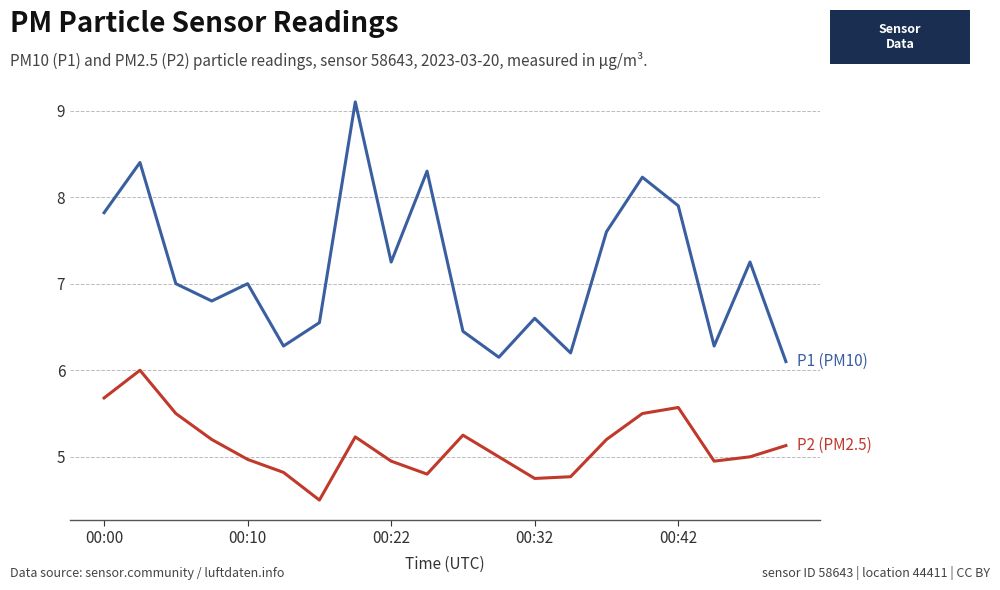

What is the maximum value shown in the chart?

9.1